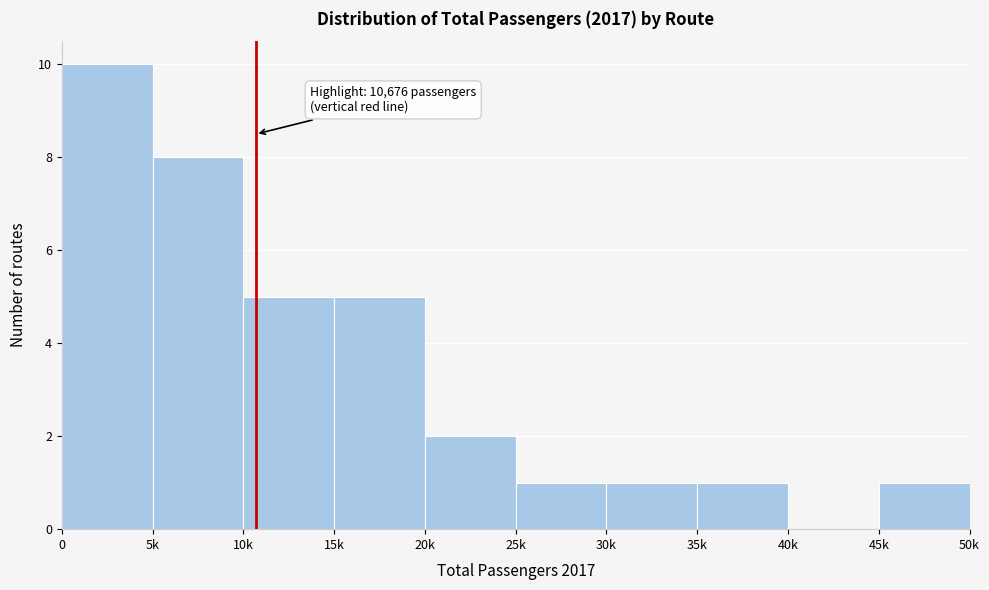

Reading right to left, transcribe all the data shown in this chart.

45k=1	40k=0	35k=1	30k=1	25k=1	20k=2	15k=5	10k=5	5k=8	0=10